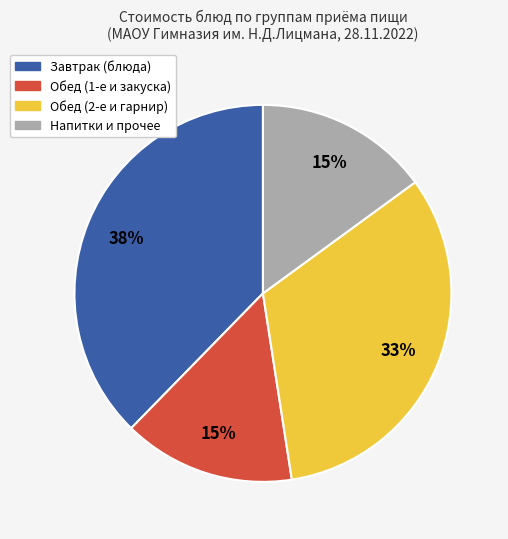

Is there any slice that represents more than half of the pie?

No